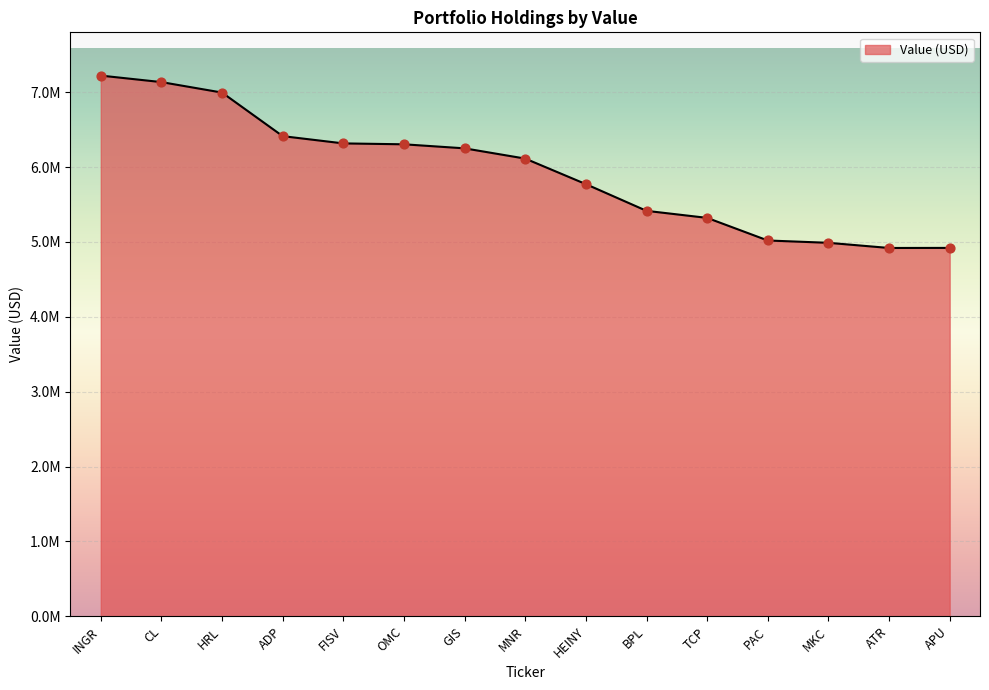

Between ATR and FISV, which is larger?

FISV